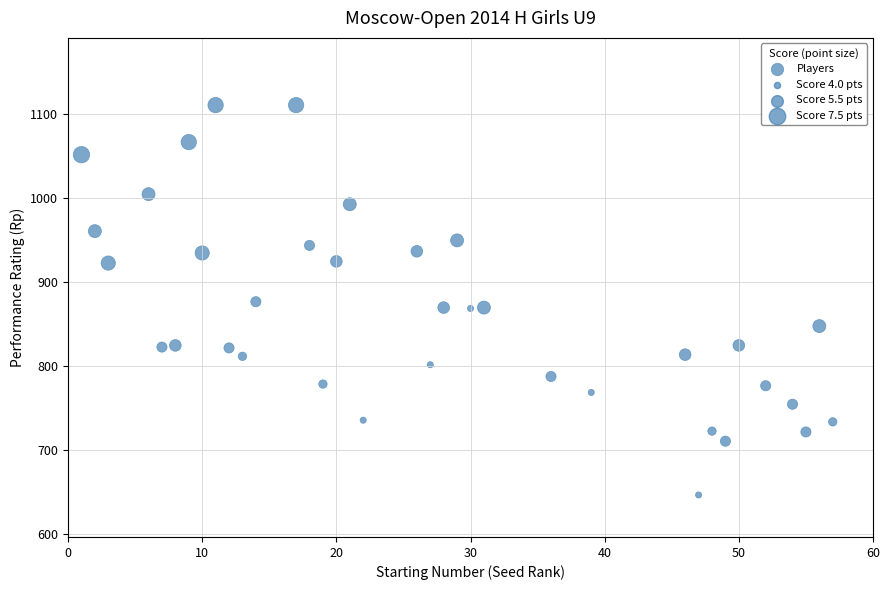

What is the range of Y values (max minus min)?

464